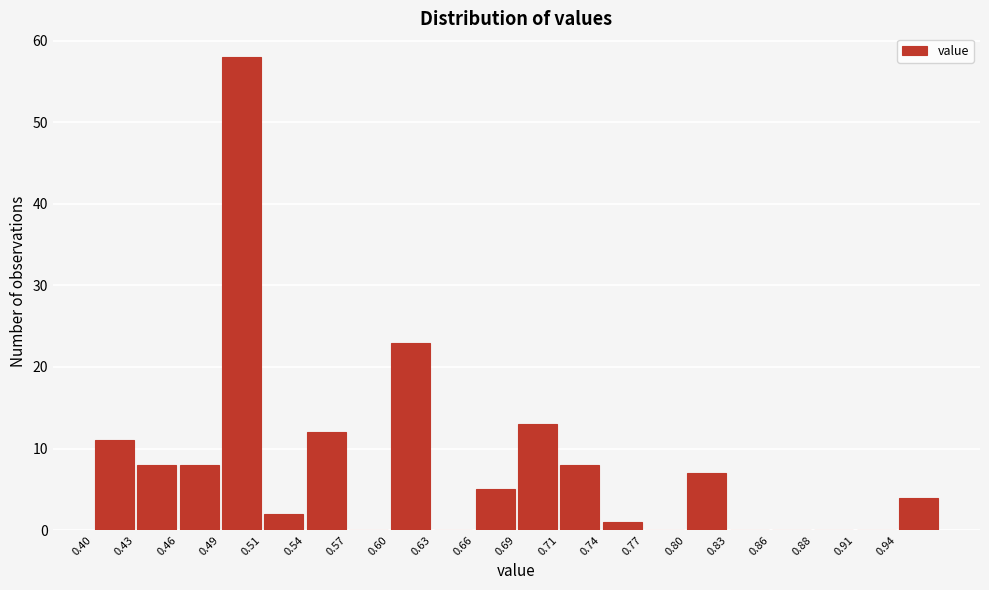

Over which range of the x-axis is the bar tallest?

0.485 to 0.515